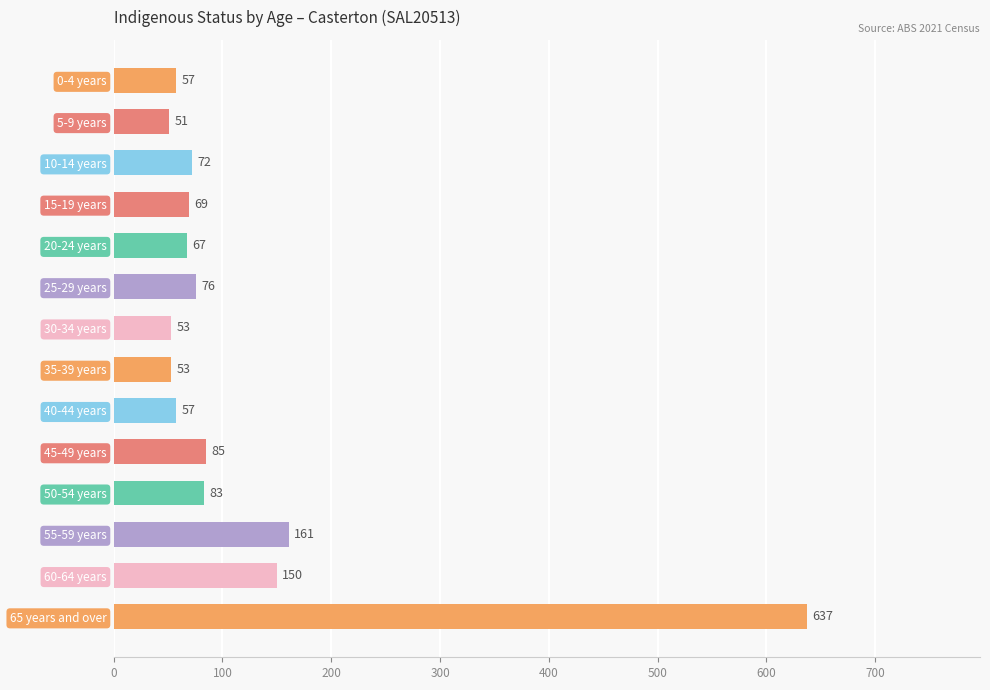

Reading bottom to top, list all the values displayed in this chart.

65 years and over=637	60-64 years=150	55-59 years=161	50-54 years=83	45-49 years=85	40-44 years=57	35-39 years=53	30-34 years=53	25-29 years=76	20-24 years=67	15-19 years=69	10-14 years=72	5-9 years=51	0-4 years=57